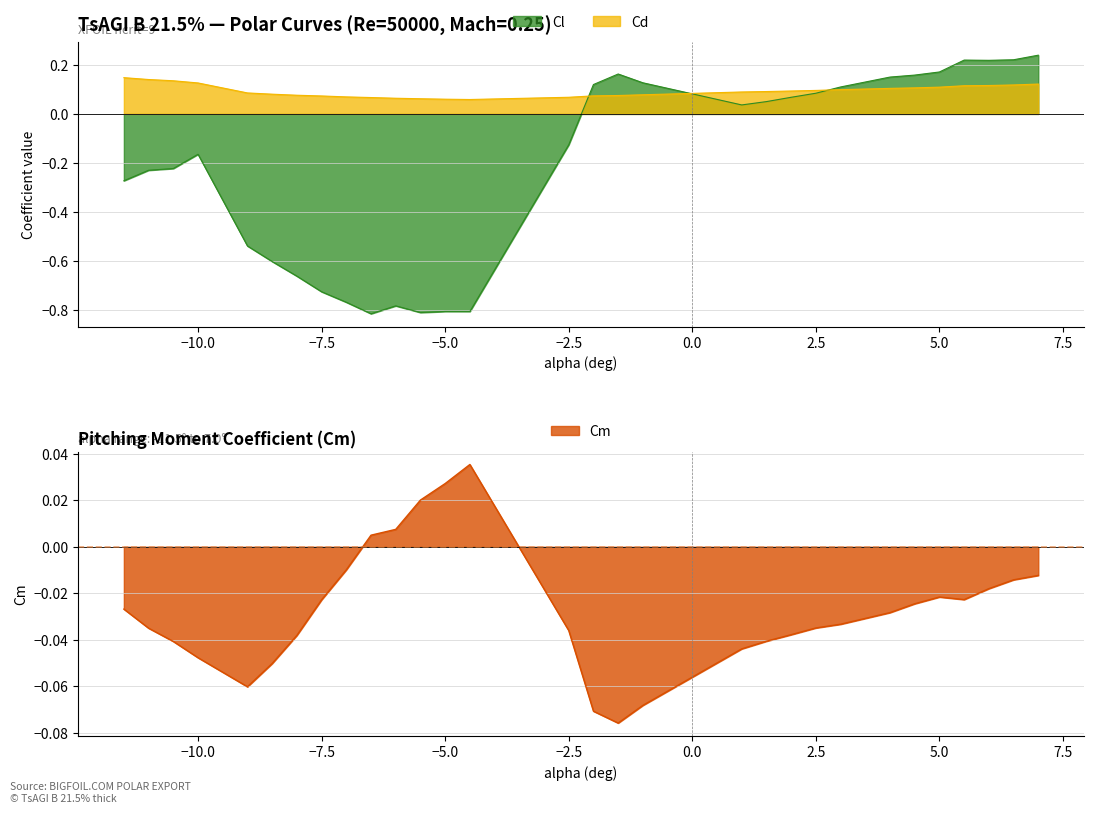

What value does the Cd series have at -8?

0.1